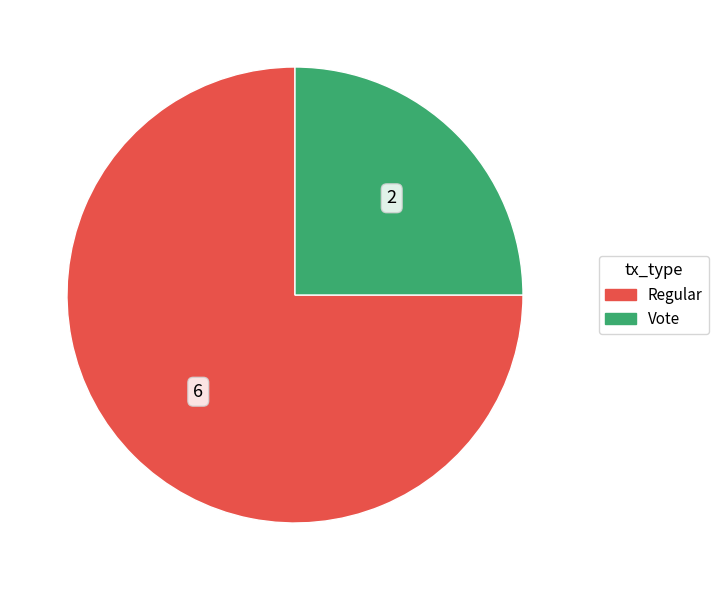

What is the largest slice in the pie chart?

Regular